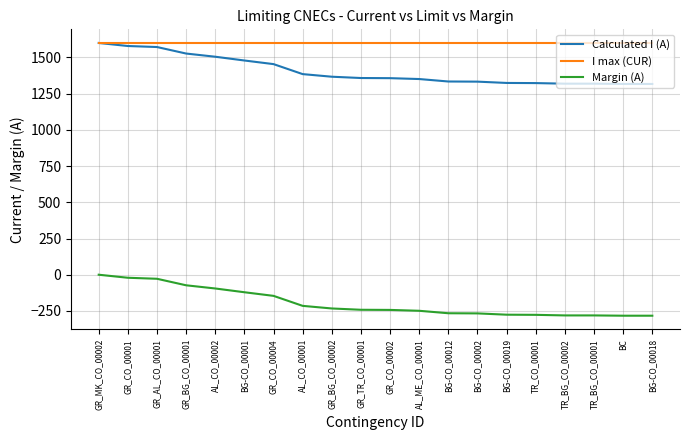

True or false: I max (CUR) and Margin (A) intersect in this chart.

False